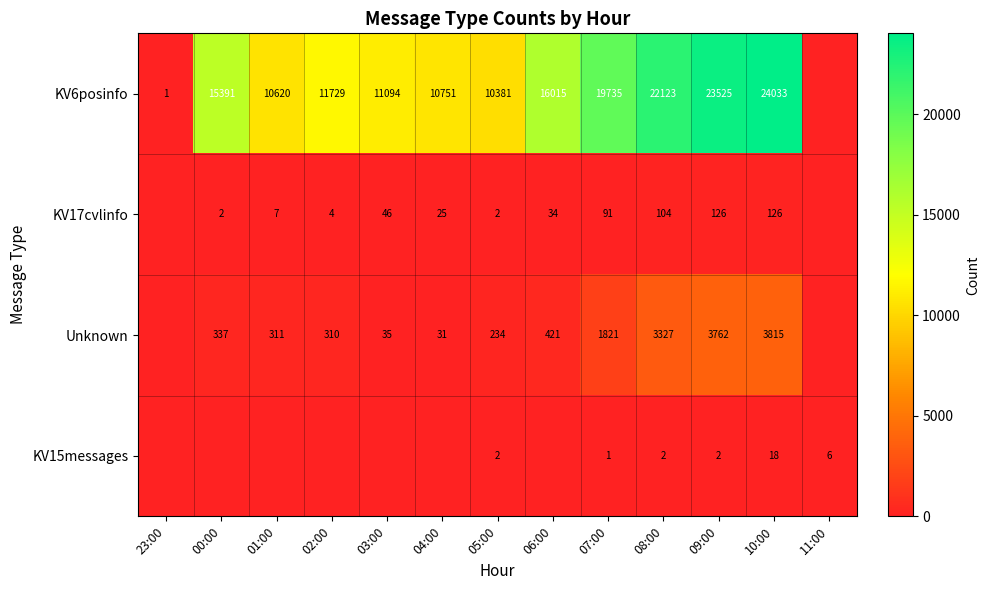

Between 00:00 and 10:00, which is larger?

10:00